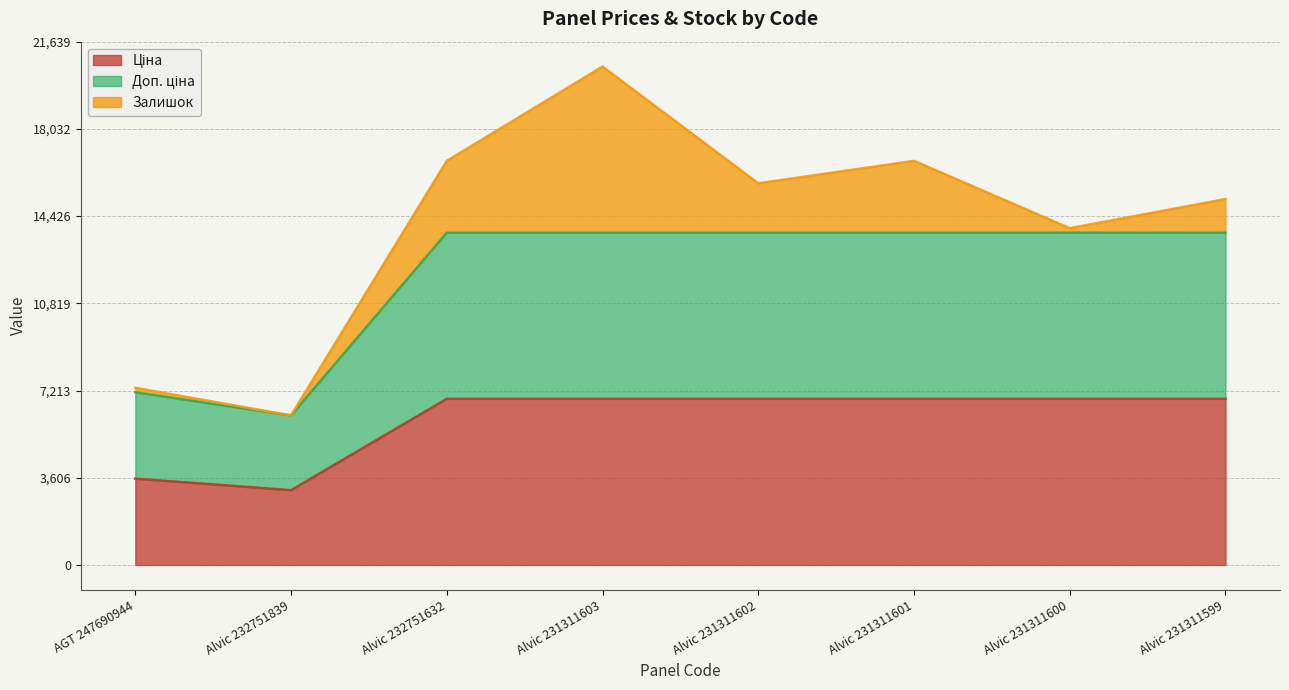

True or false: Ціна and Доп. ціна cross at least once.

False